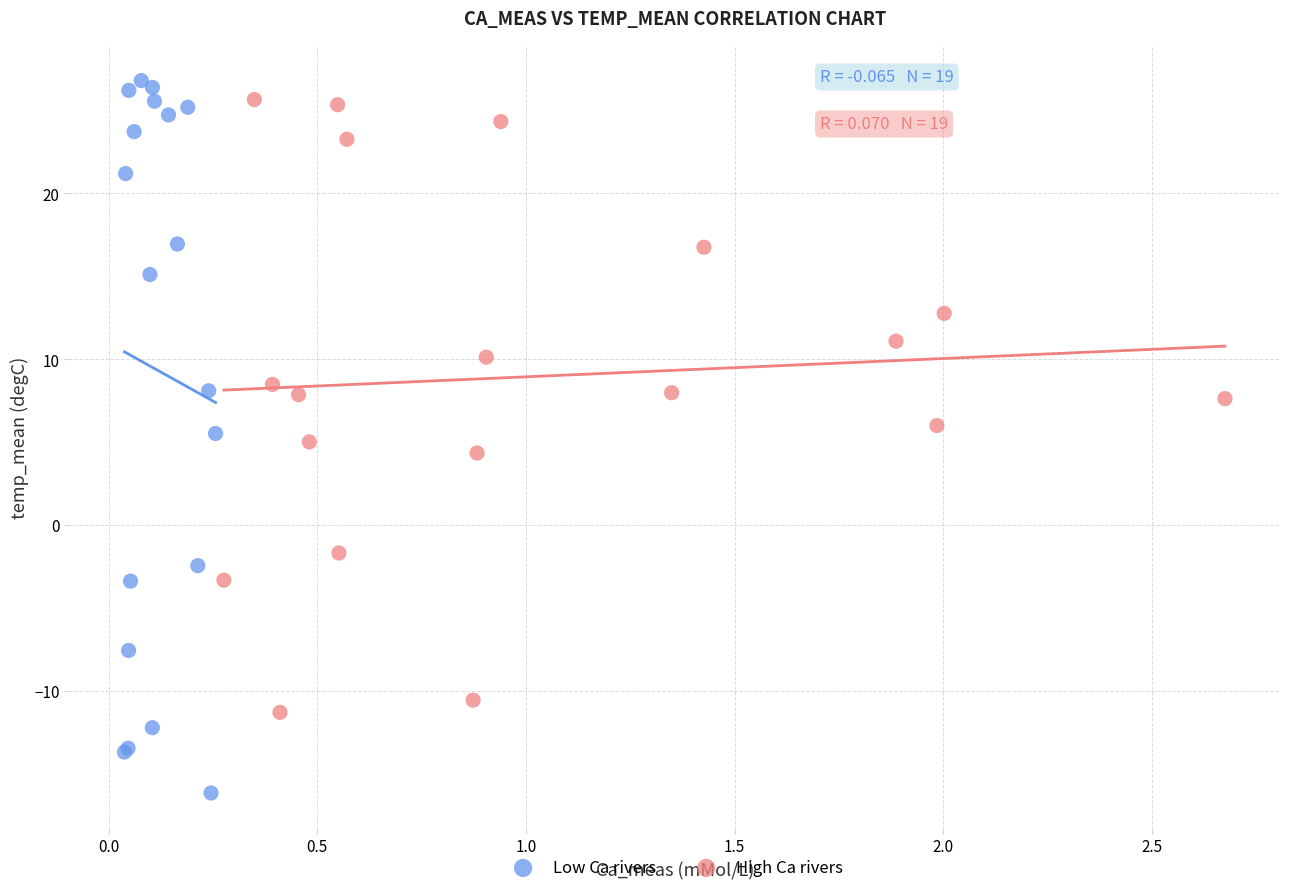

Which series contains the highest Y value?

Low Ca rivers